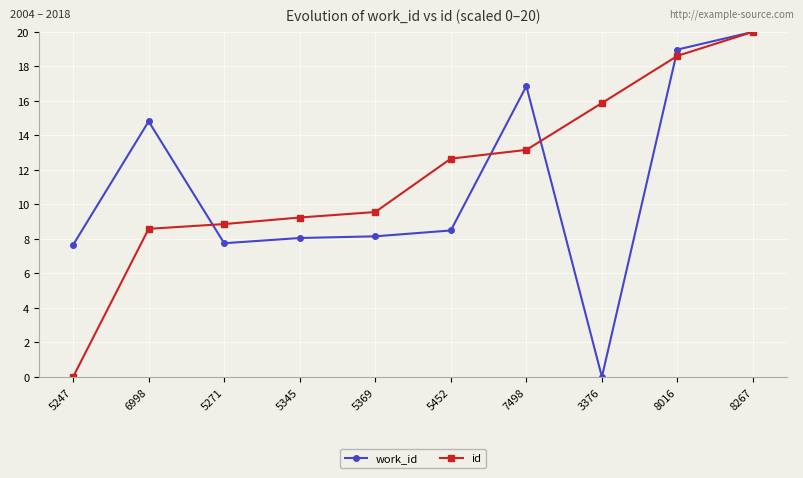

What is the value of the work_id point at the 3rd from the left?

7.7